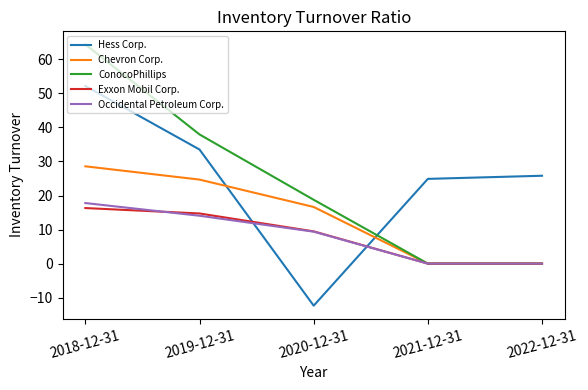

Between 2019-12-31 and 2022-12-31, which series saw the biggest shift?

ConocoPhillips